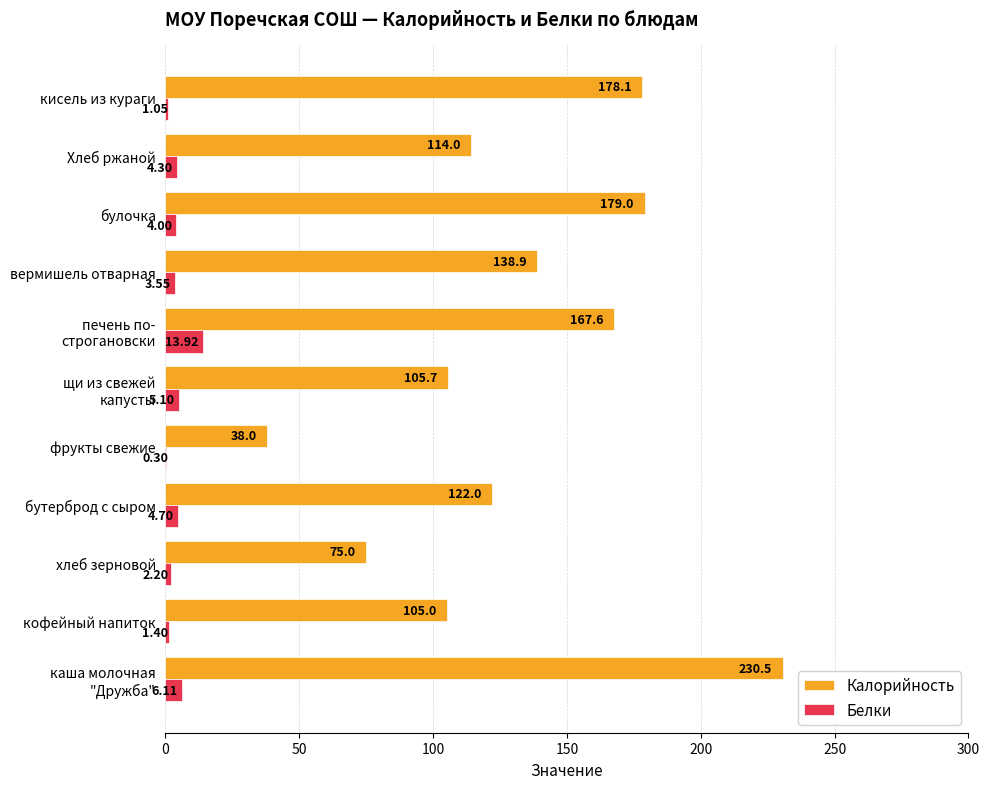

What is the sum of the Калорийность values at бутерброд с сыром and хлеб зерновой?

197.0